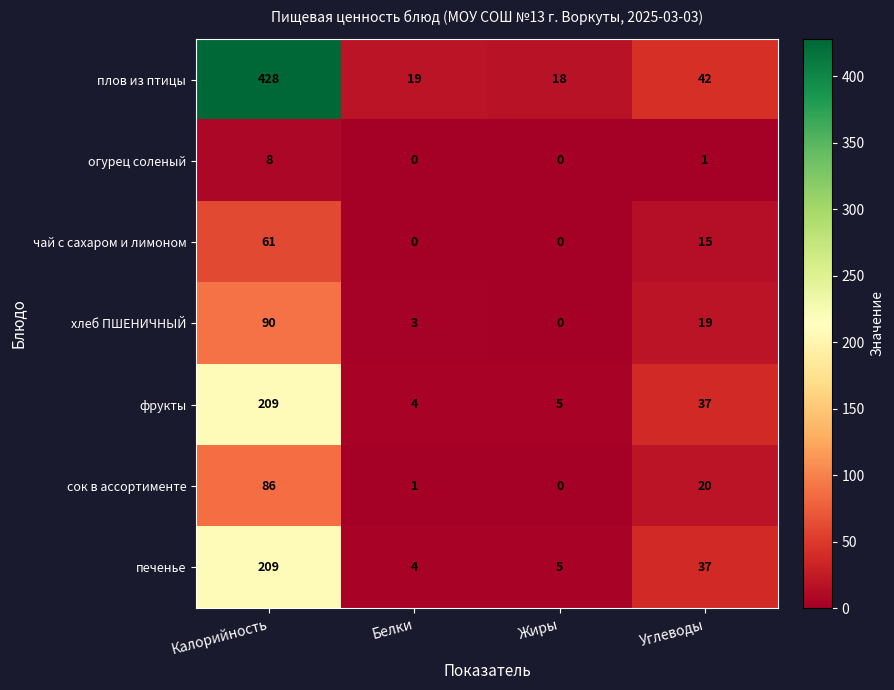

Which series has the widest spread of values?

плов из птицы